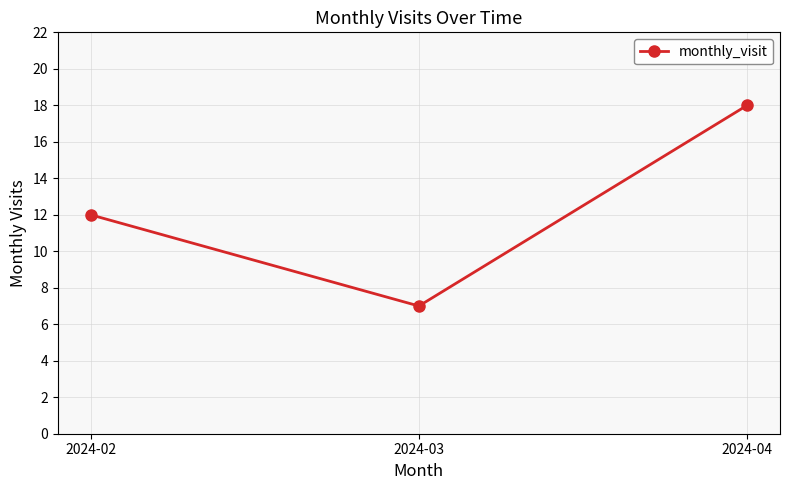

How many data points does each series have?

3